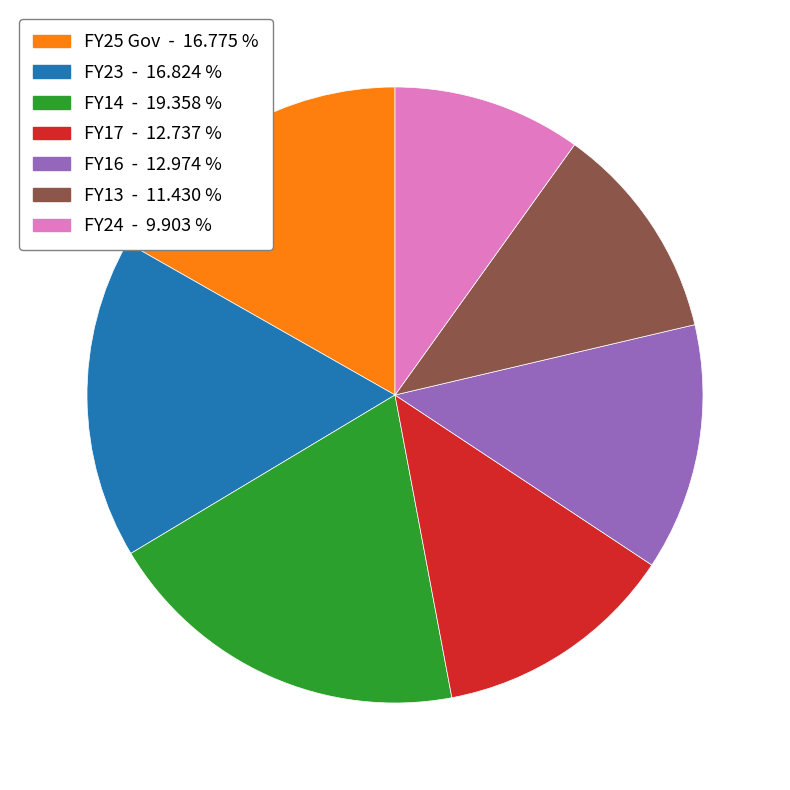

Is there any slice that represents more than half of the pie?

No